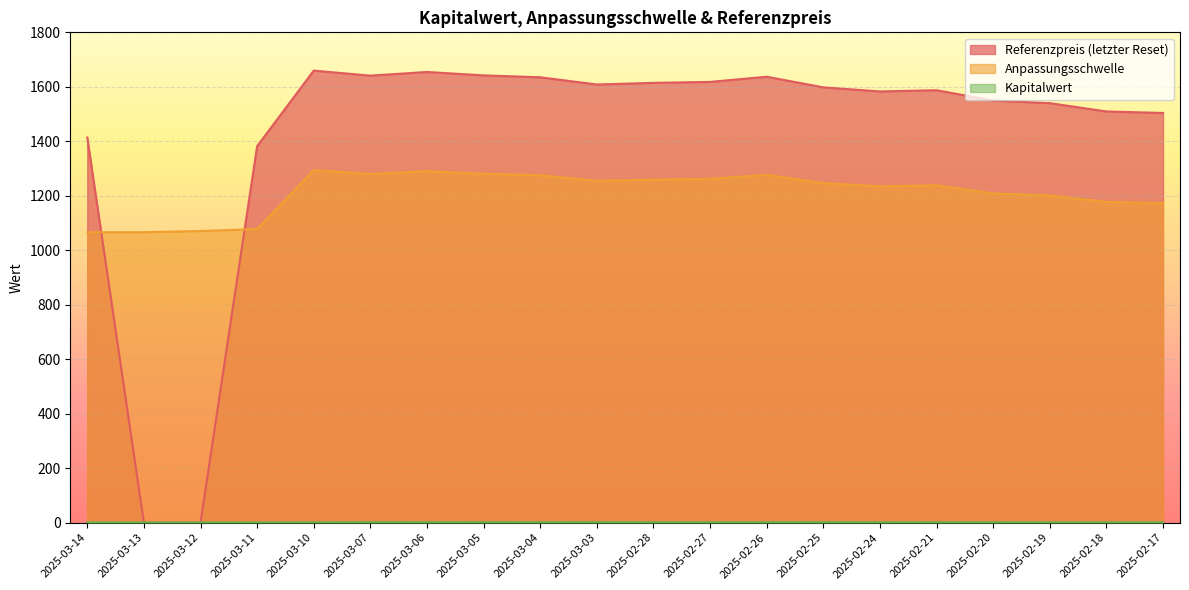

Which series has the largest total across all categories?

Referenzpreis (letzter Reset)